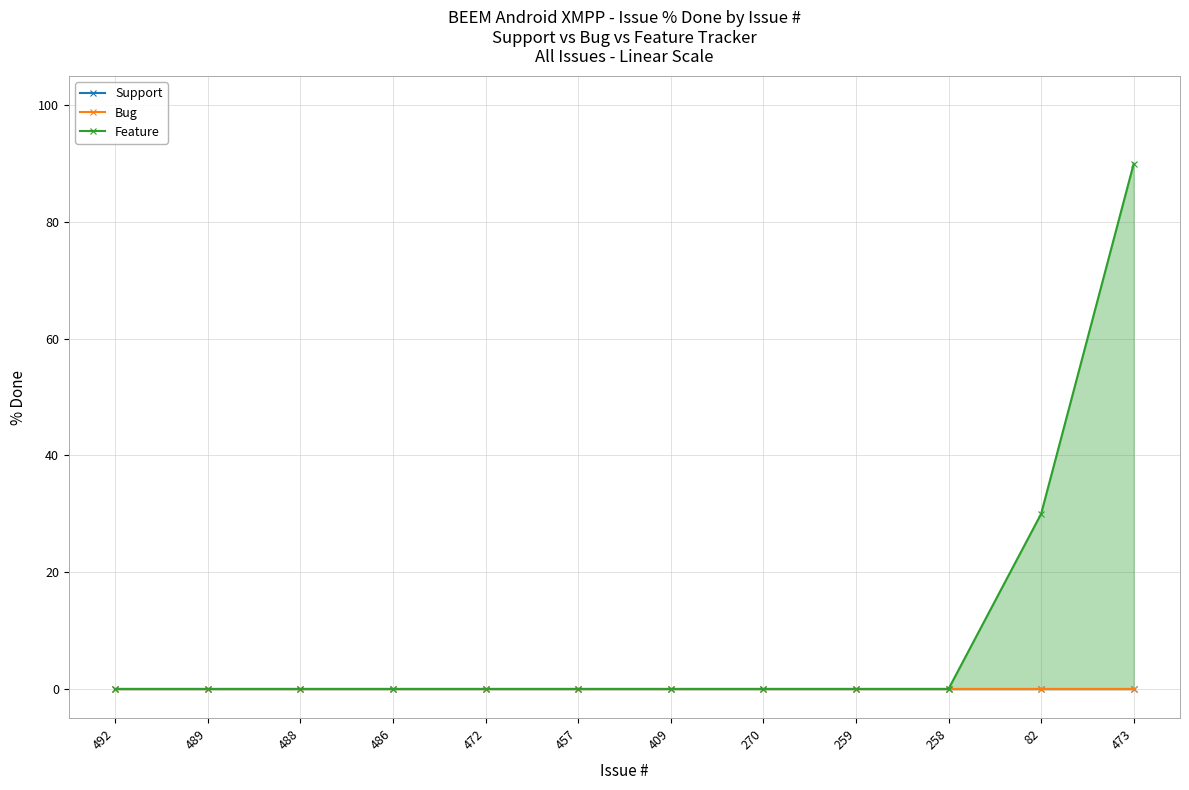

True or false: Feature and Support intersect in this chart.

False